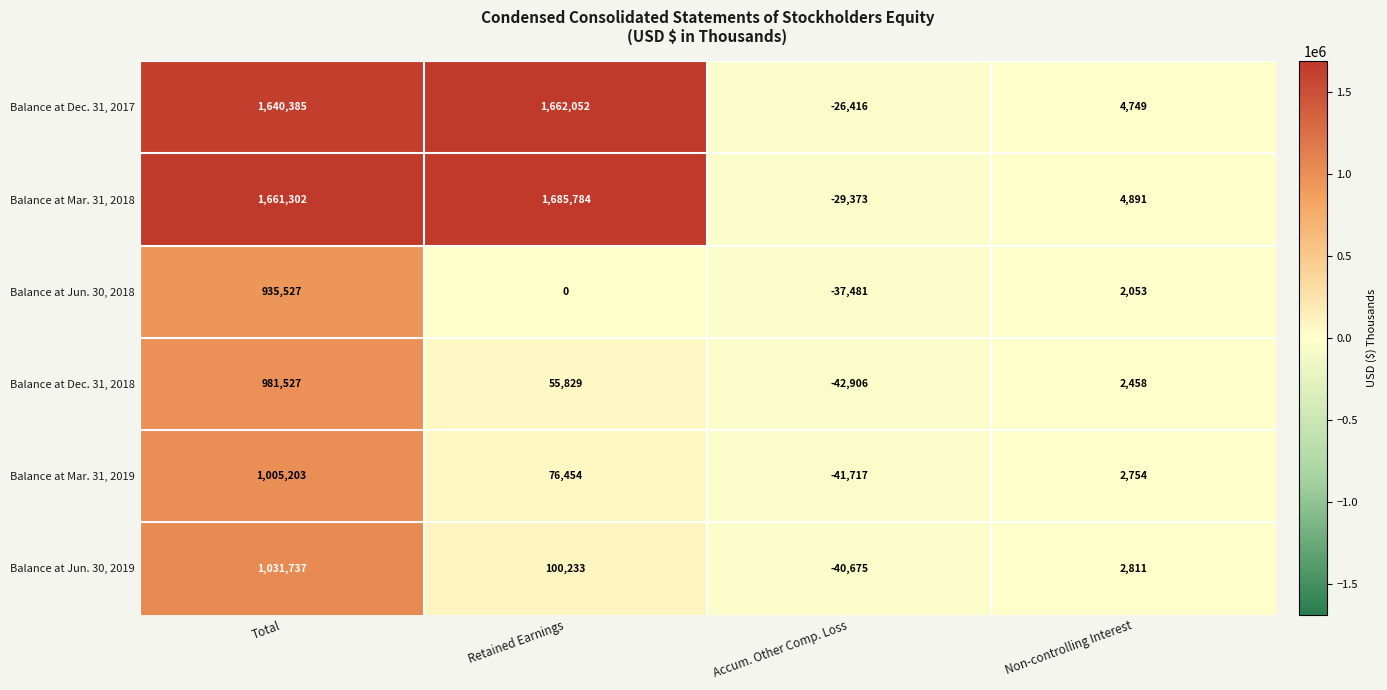

List the series in order of their peak value, highest first.

Balance at Mar. 31, 2018, Balance at Dec. 31, 2017, Balance at Jun. 30, 2019, Balance at Mar. 31, 2019, Balance at Dec. 31, 2018, Balance at Jun. 30, 2018